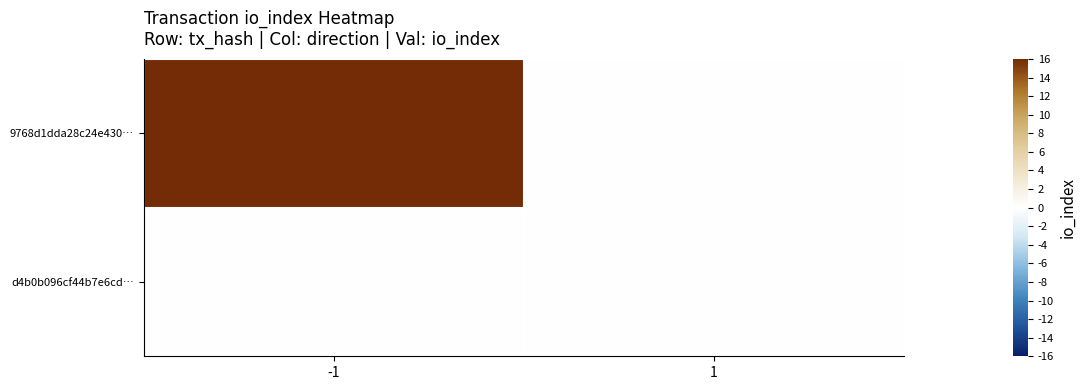

Which category has the highest value across all series?

-1